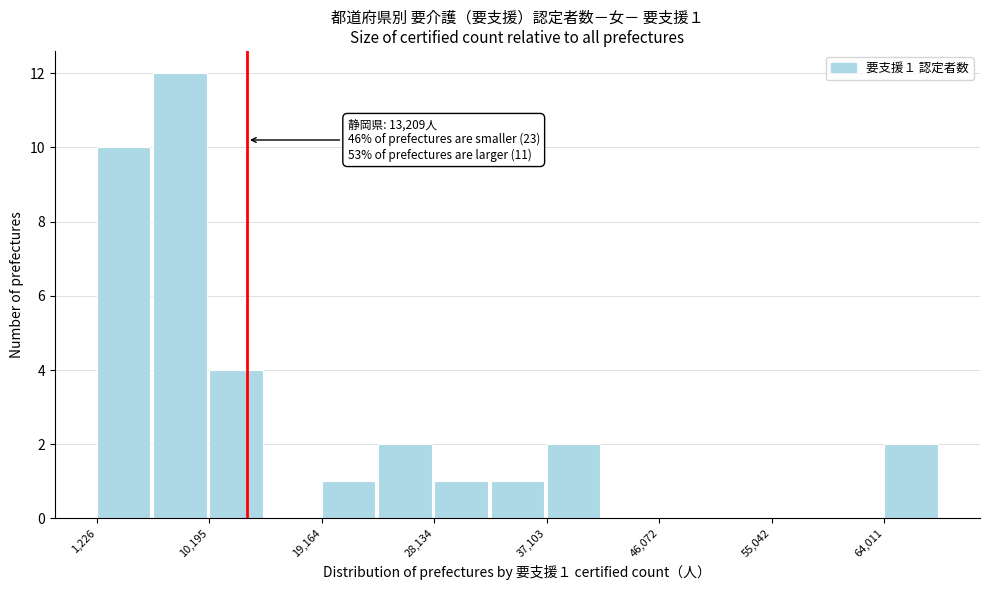

Over which range of the x-axis is the bar tallest?

6000 to 10000